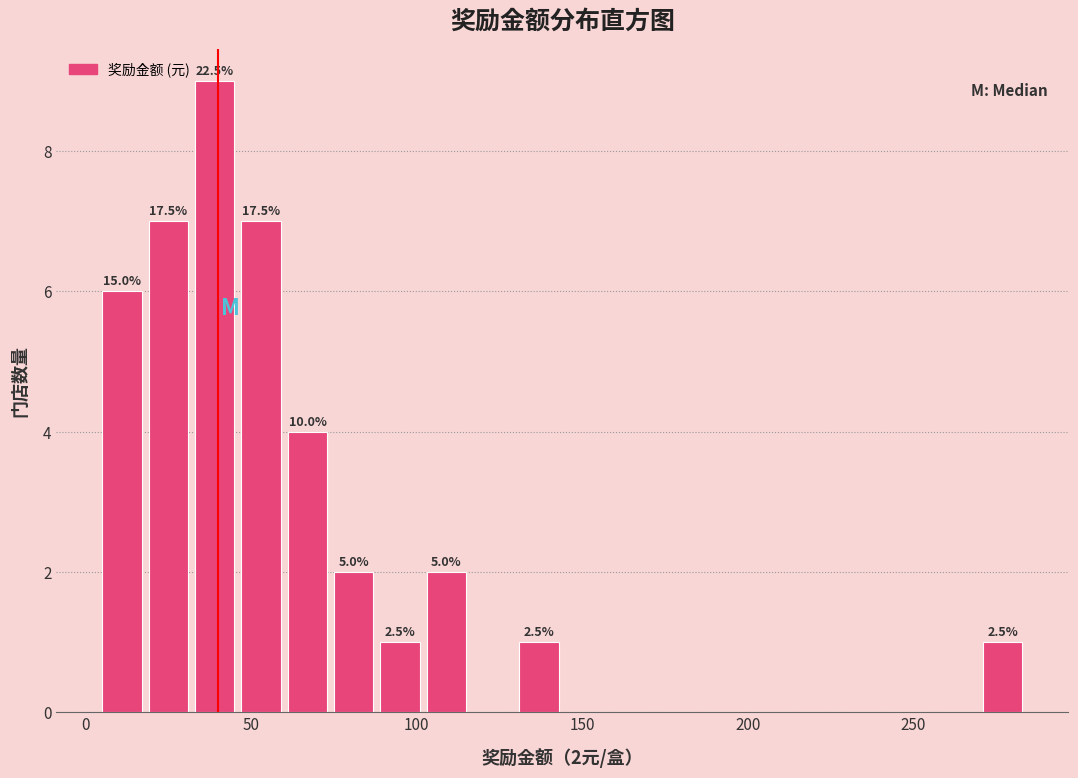

Read against the x-axis, roughly where is the centre of the tallest bar?

40